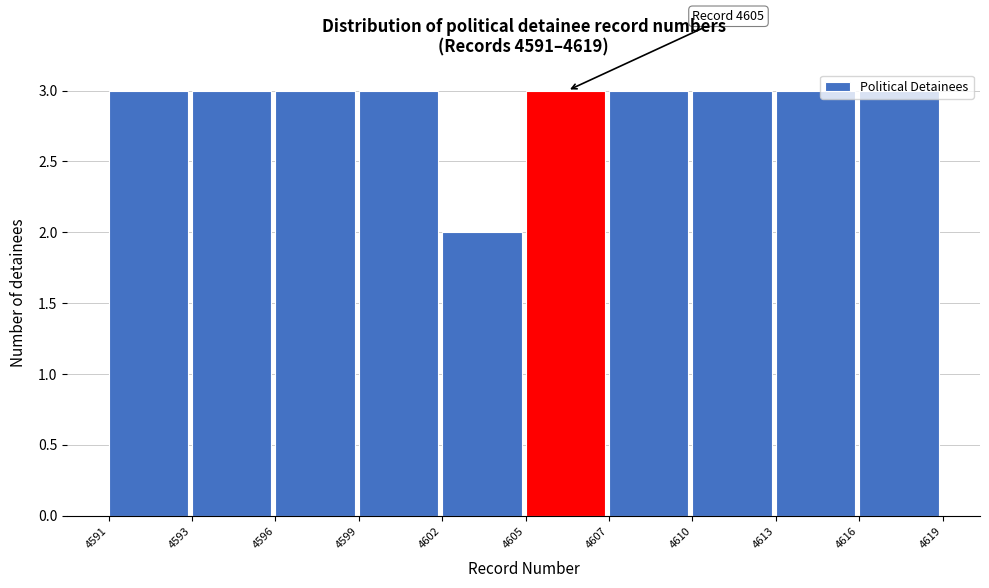

What is the sum of the values at 4616 and 4596?

6